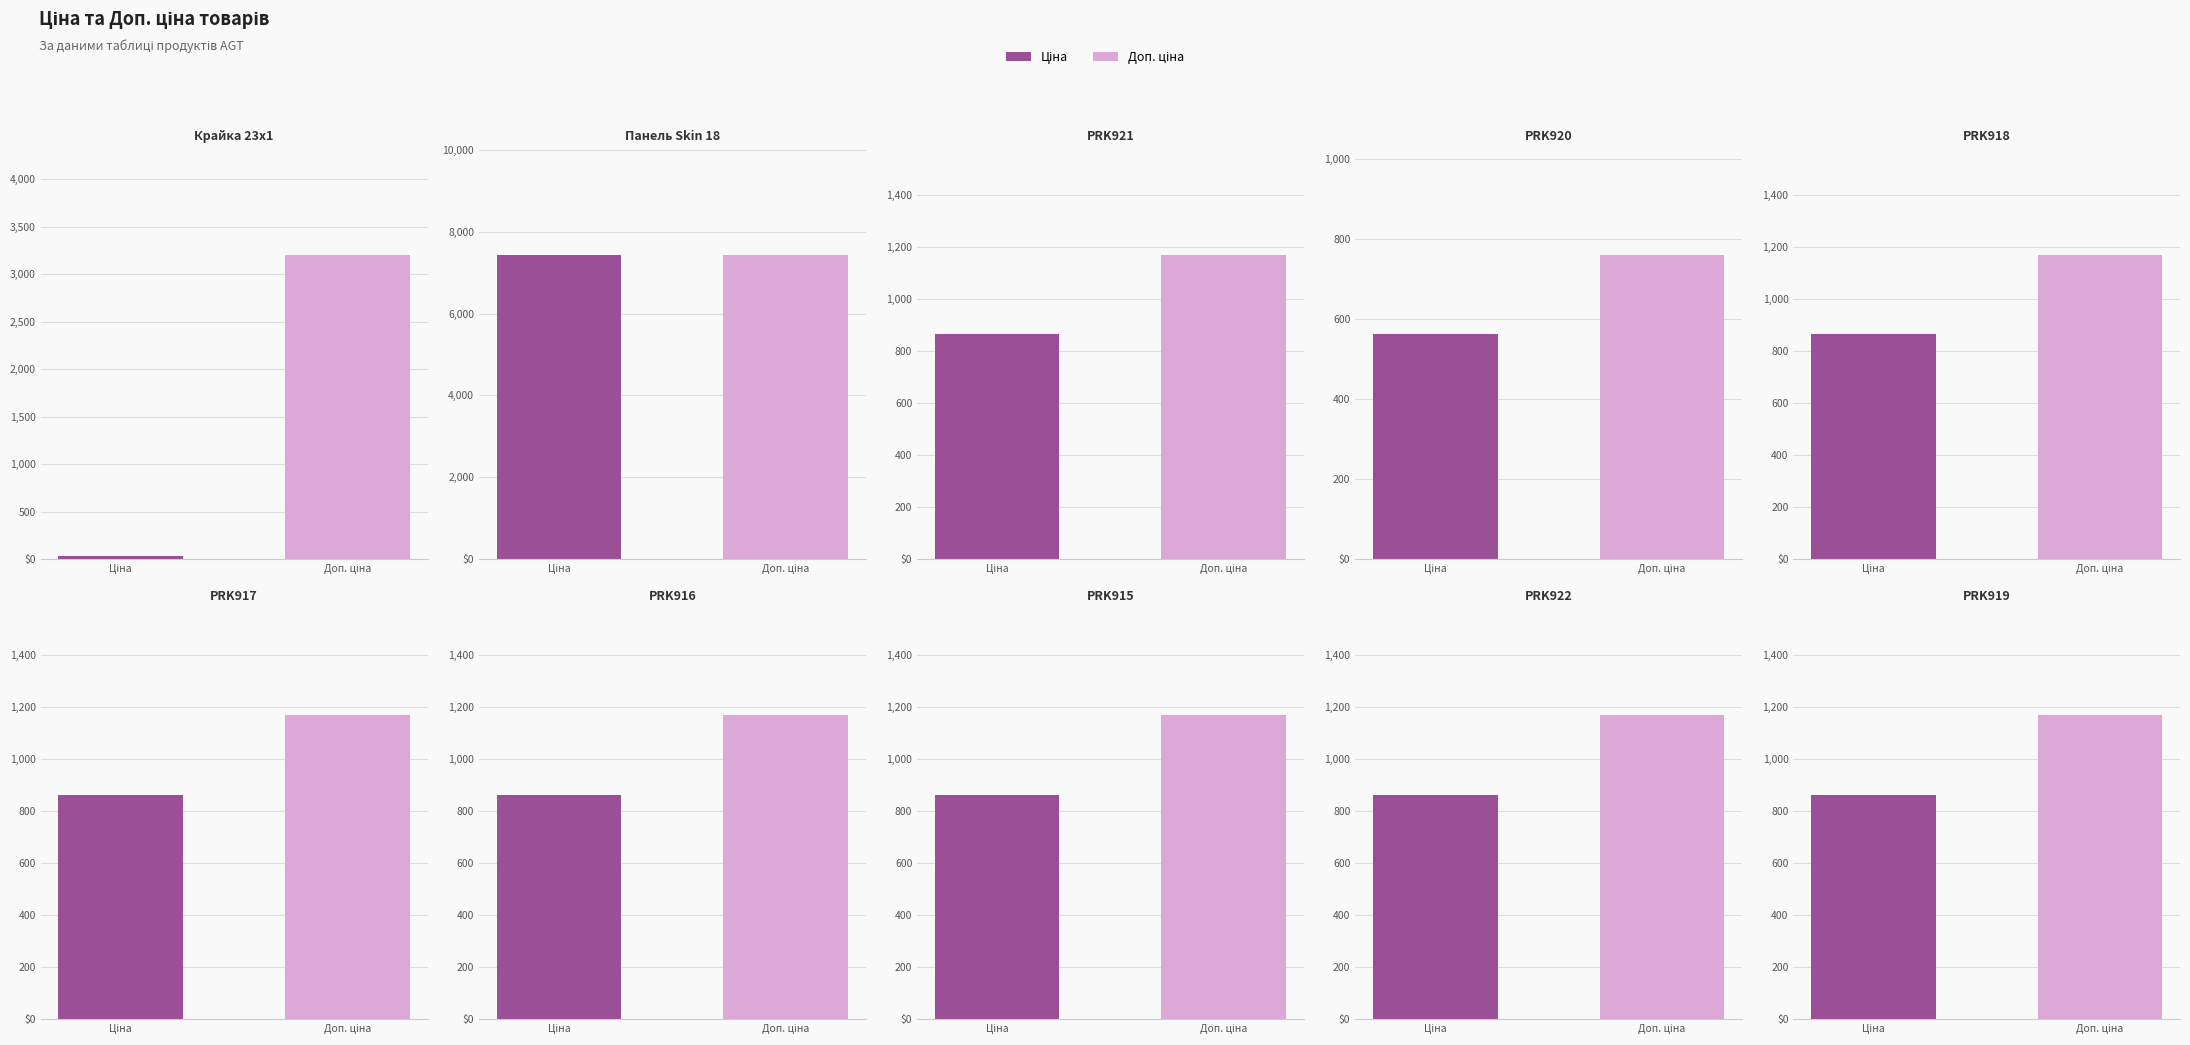

Reading left to right, list all the values displayed in this chart.

Ціна: 32.0	7436.2	862.8	560.8	862.8	862.8	862.8	862.8	862.8	862.8
Доп. ціна: 3205.0	7436.2	1169.2	760.0	1169.2	1169.2	1169.2	1169.2	1169.2	1169.2